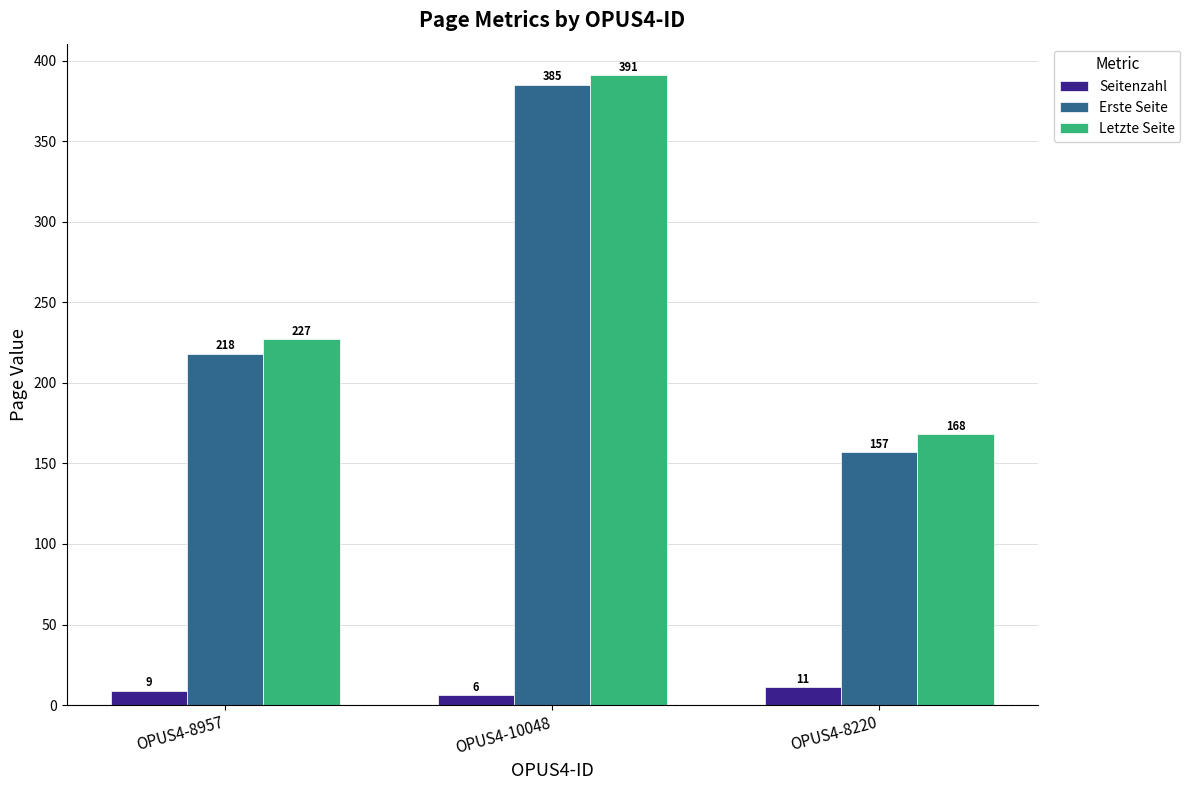

Rank the categories by Erste Seite value from highest to lowest.

OPUS4-10048, OPUS4-8957, OPUS4-8220